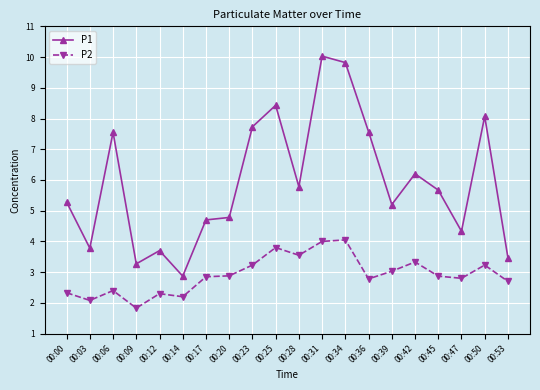

What are all the series names shown in the legend?

P1, P2